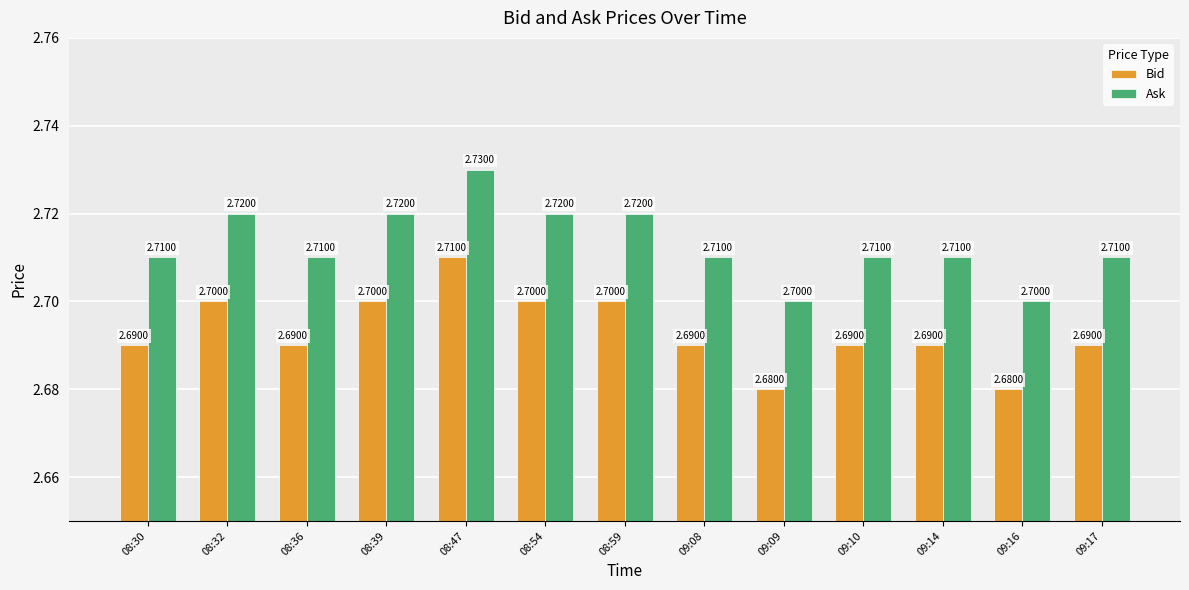

Reading left to right, transcribe all the data shown in this chart.

Bid: 08:30=2.7	08:32=2.7	08:36=2.7	08:39=2.7	08:47=2.7	08:54=2.7	08:59=2.7	09:08=2.7	09:09=2.7	09:10=2.7	09:14=2.7	09:16=2.7	09:17=2.7
Ask: 08:30=2.7	08:32=2.7	08:36=2.7	08:39=2.7	08:47=2.7	08:54=2.7	08:59=2.7	09:08=2.7	09:09=2.7	09:10=2.7	09:14=2.7	09:16=2.7	09:17=2.7